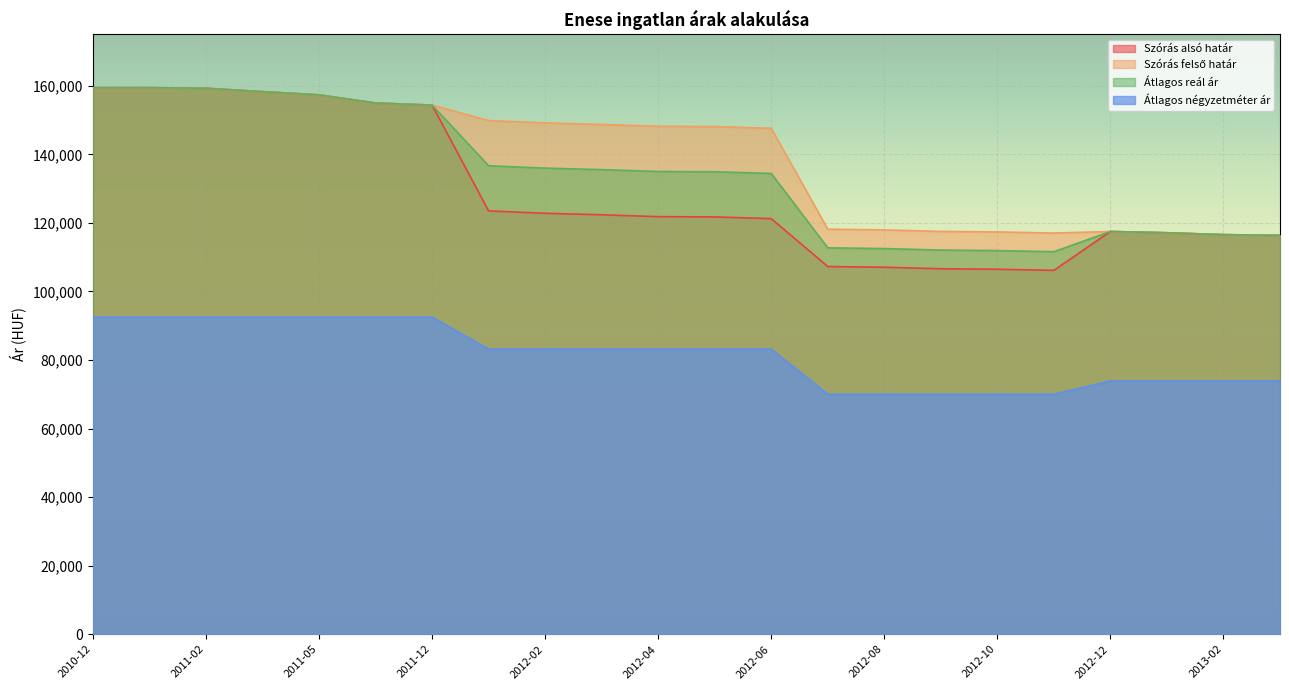

At 2013-03, list the series in order from smallest to largest.

Átlagos négyzetméter ár, Szórás alsó határ, Szórás felső határ, Átlagos reál ár